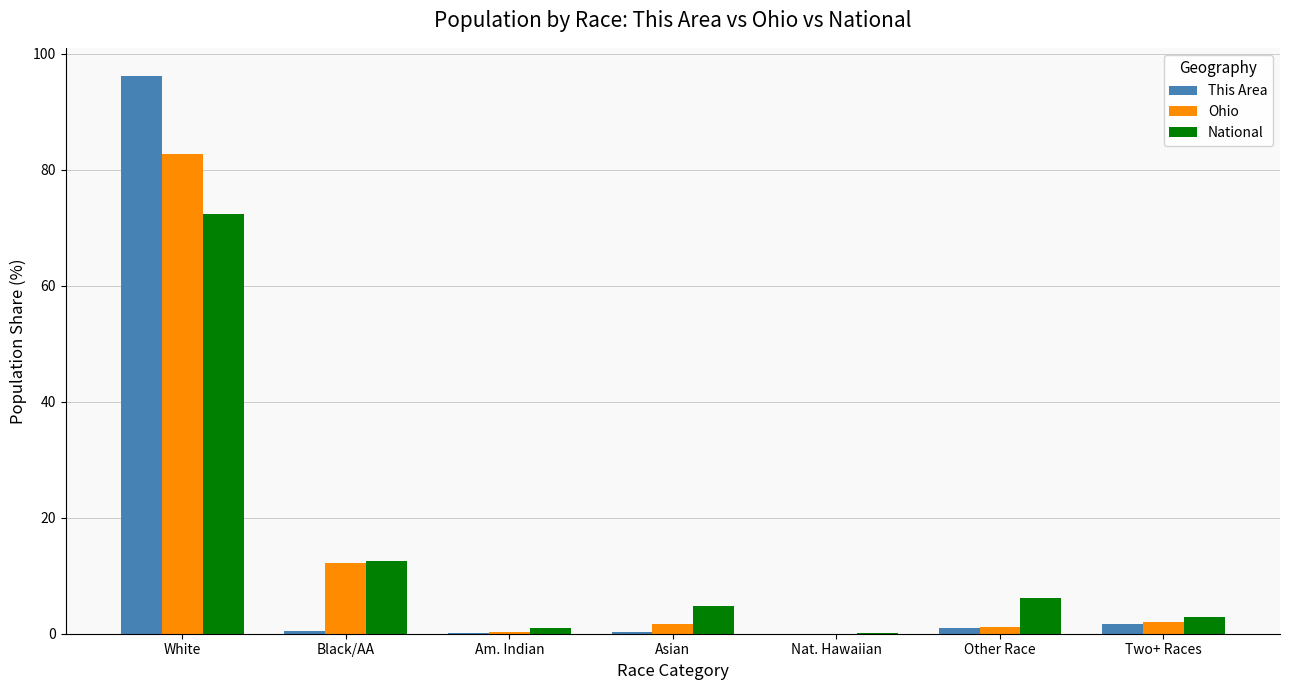

Are the bars grouped side by side (vs. stacked)?

Yes